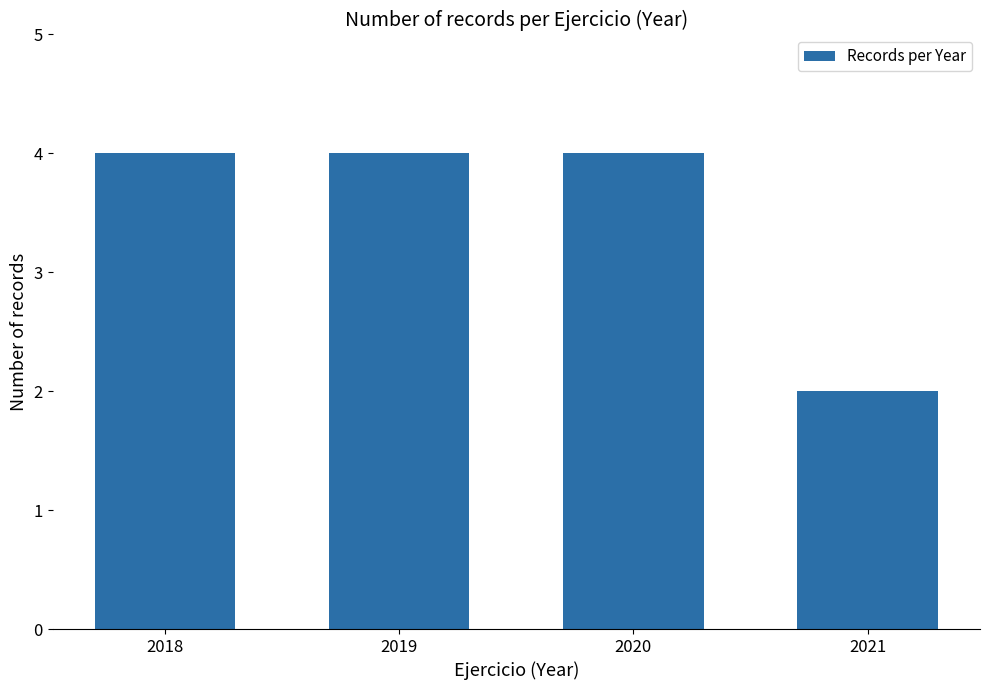

What is the value of the 3rd bar from the left?

4